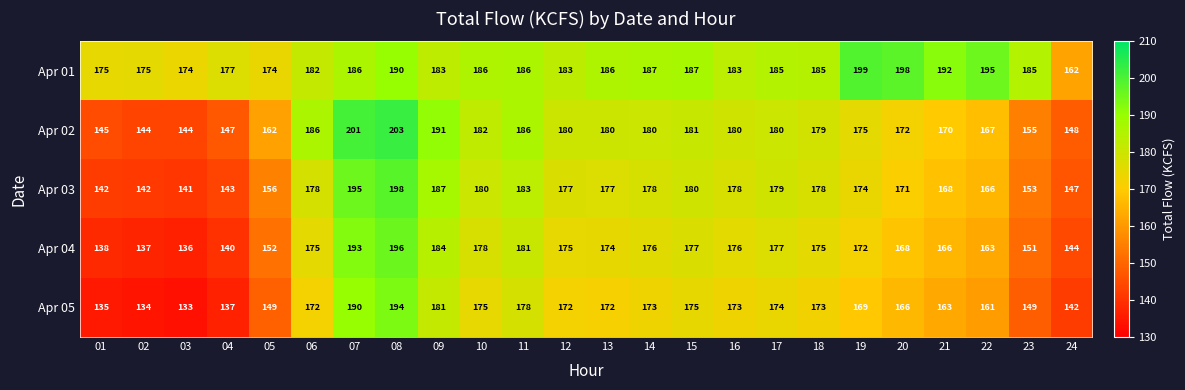

Which category has the highest value in the Apr 01 series?

19